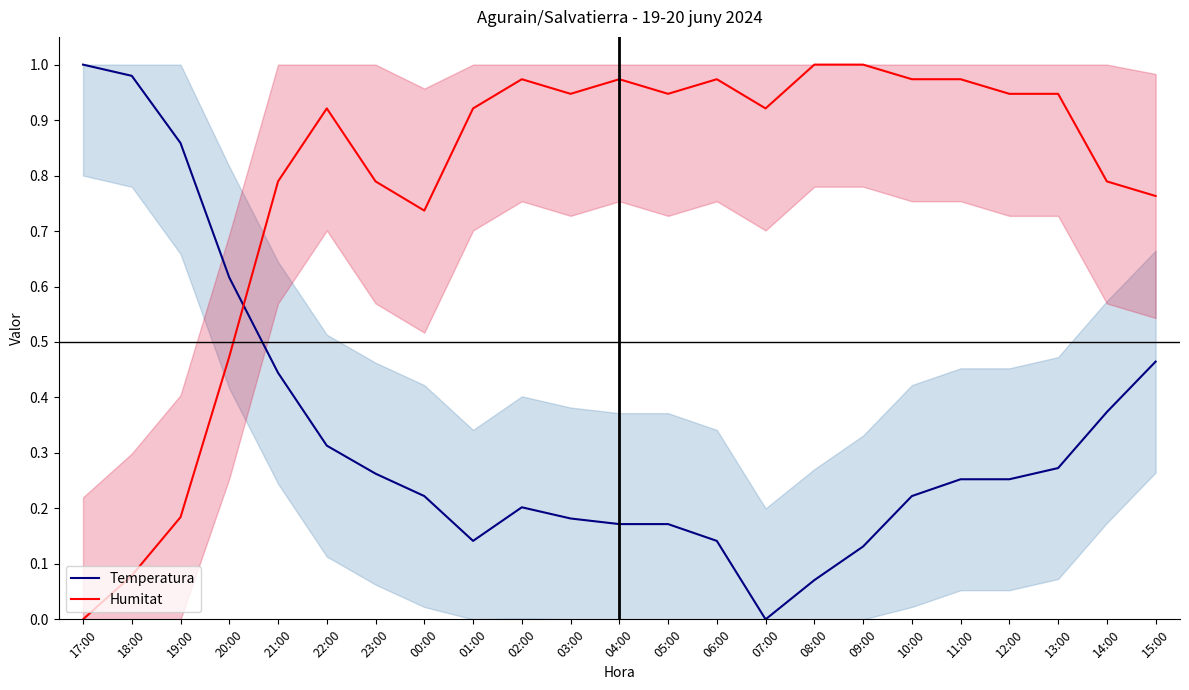

Does the chart display data point markers on the line(s)?

No